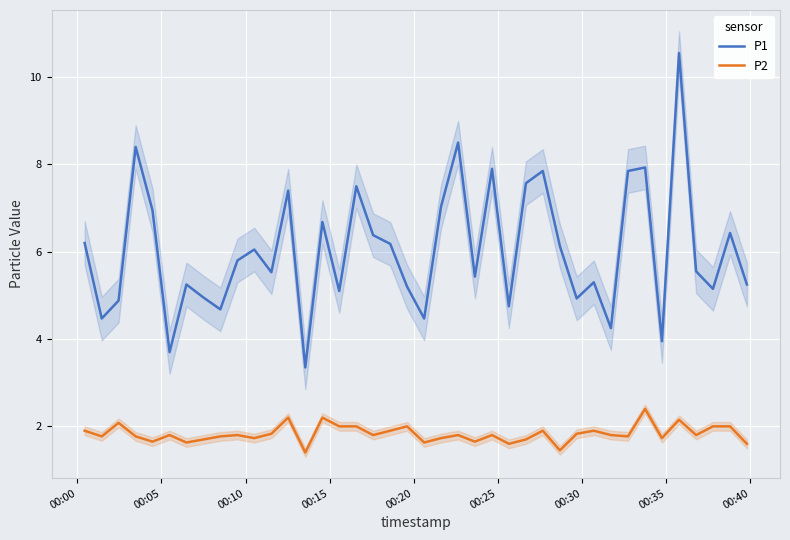

True or false: P2 and P1 cross at least once.

False